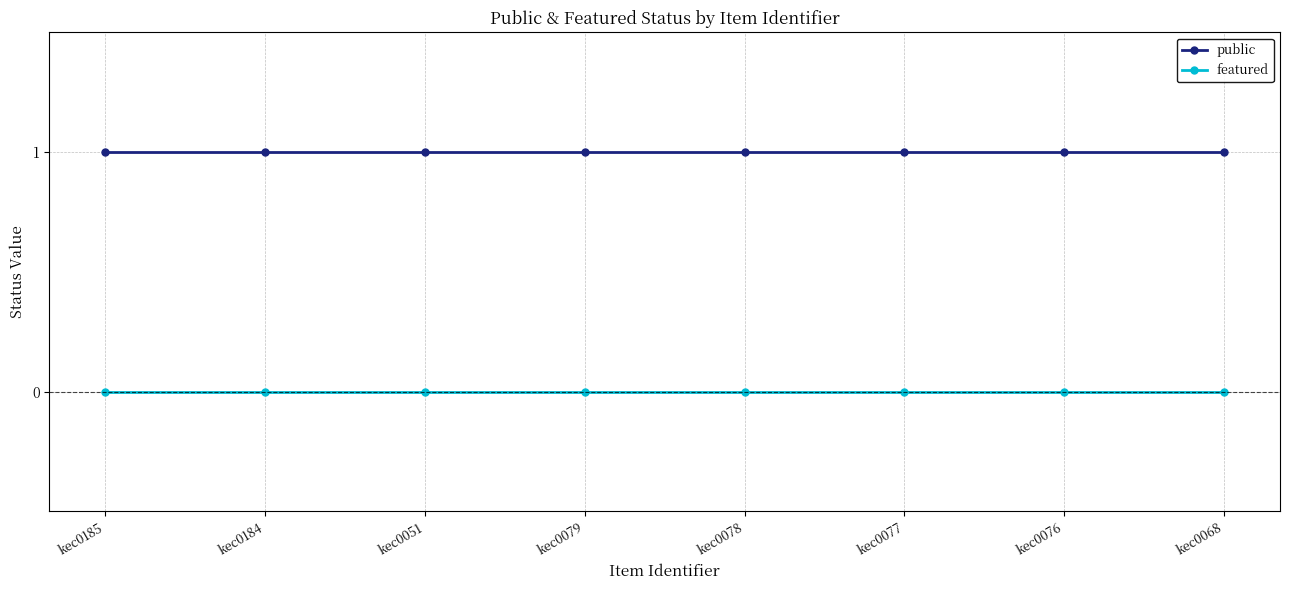

What are all the series names shown in the legend?

public, featured